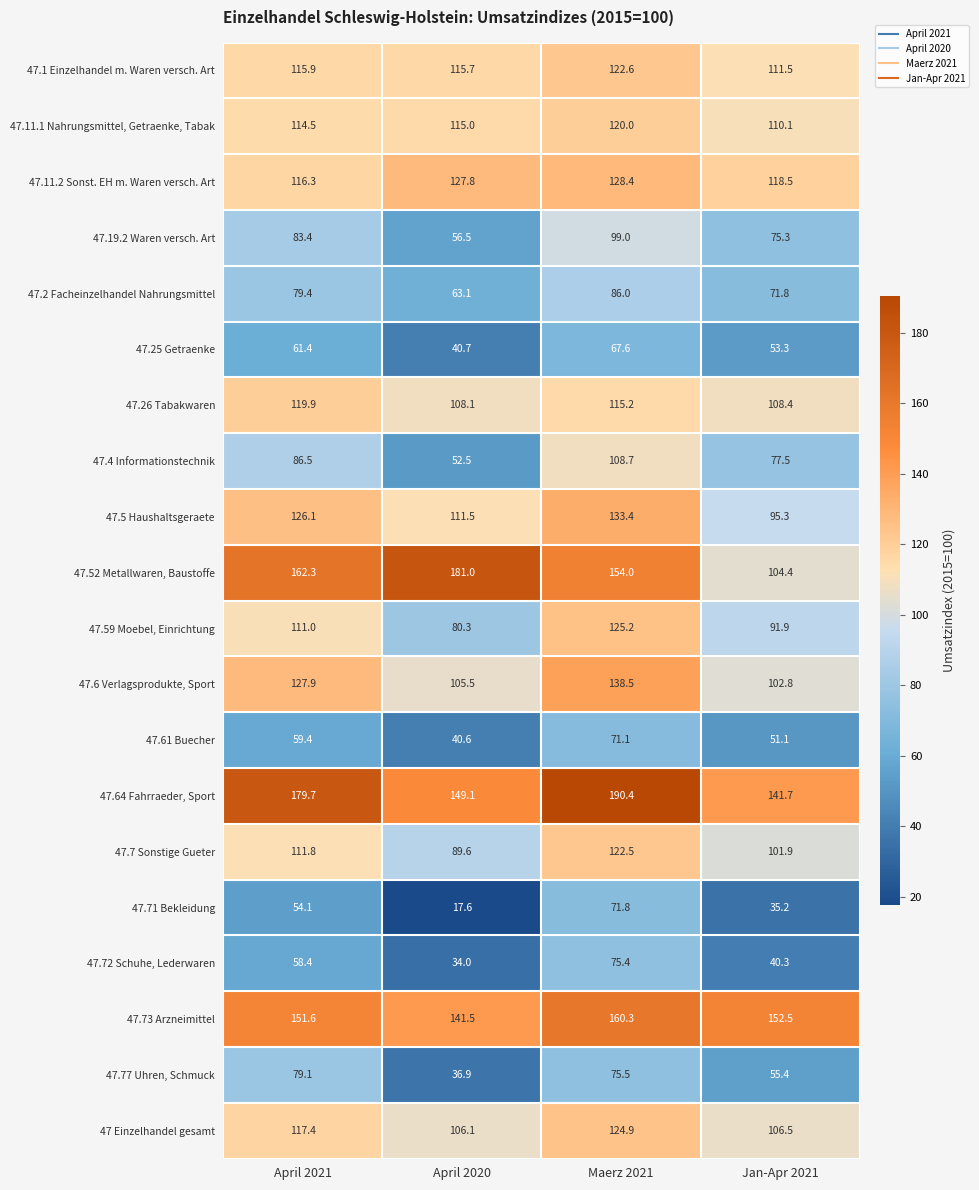

At which label does 47.11.2 Sonst. EH m. Waren versch. Art reach its peak?

Maerz 2021